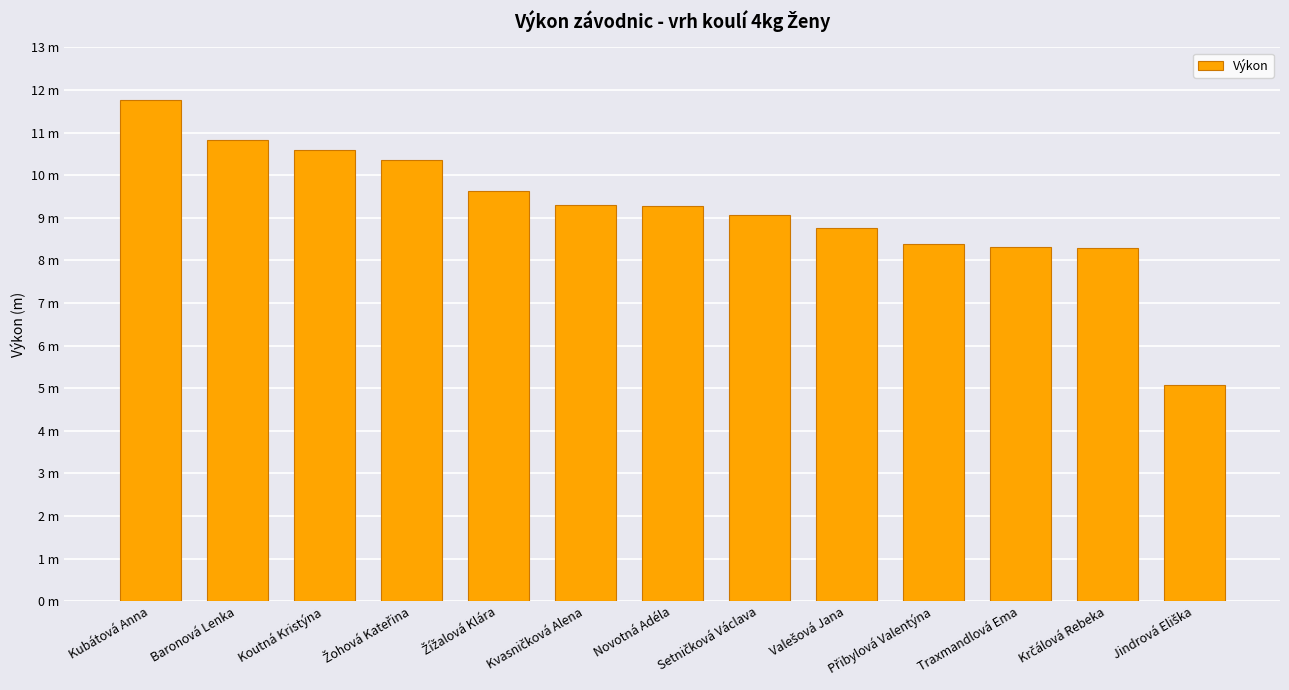

What is the sum of the values at Traxmandlová Ema and Žohová Kateřina?

18.7